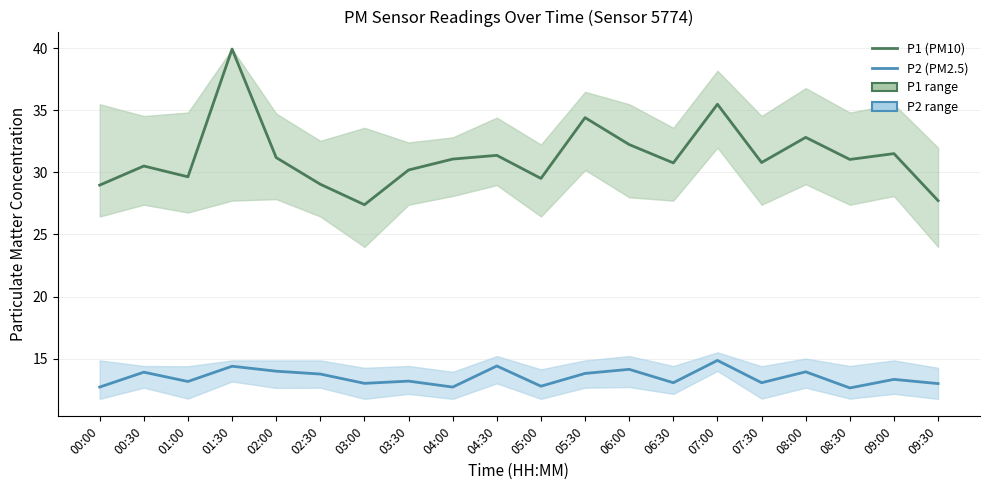

List the series in order of their overall mean, highest first.

P1 (PM10), P2 (PM2.5)